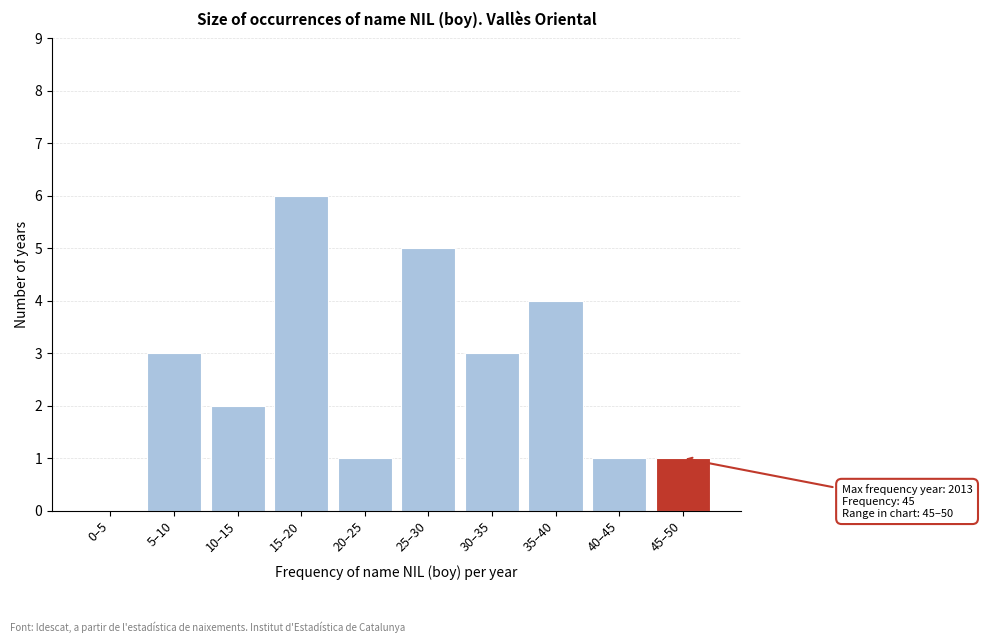

Reading right to left, what are all the values shown in this chart?

45–50=1	40–45=1	35–40=4	30–35=3	25–30=5	20–25=1	15–20=6	10–15=2	5–10=3	0–5=0